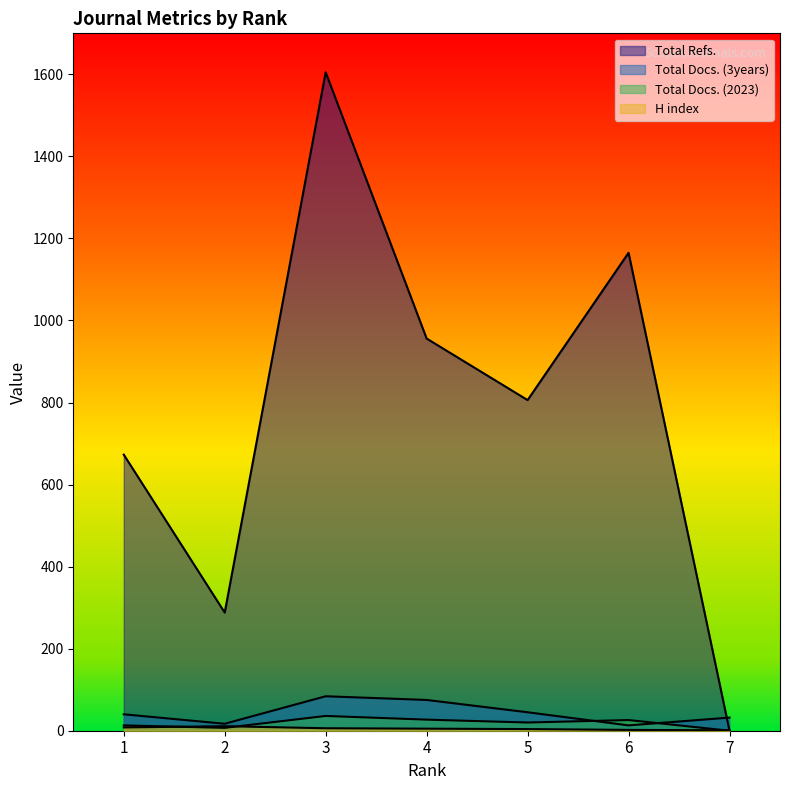

Which has a higher value, 4 or 2?

2